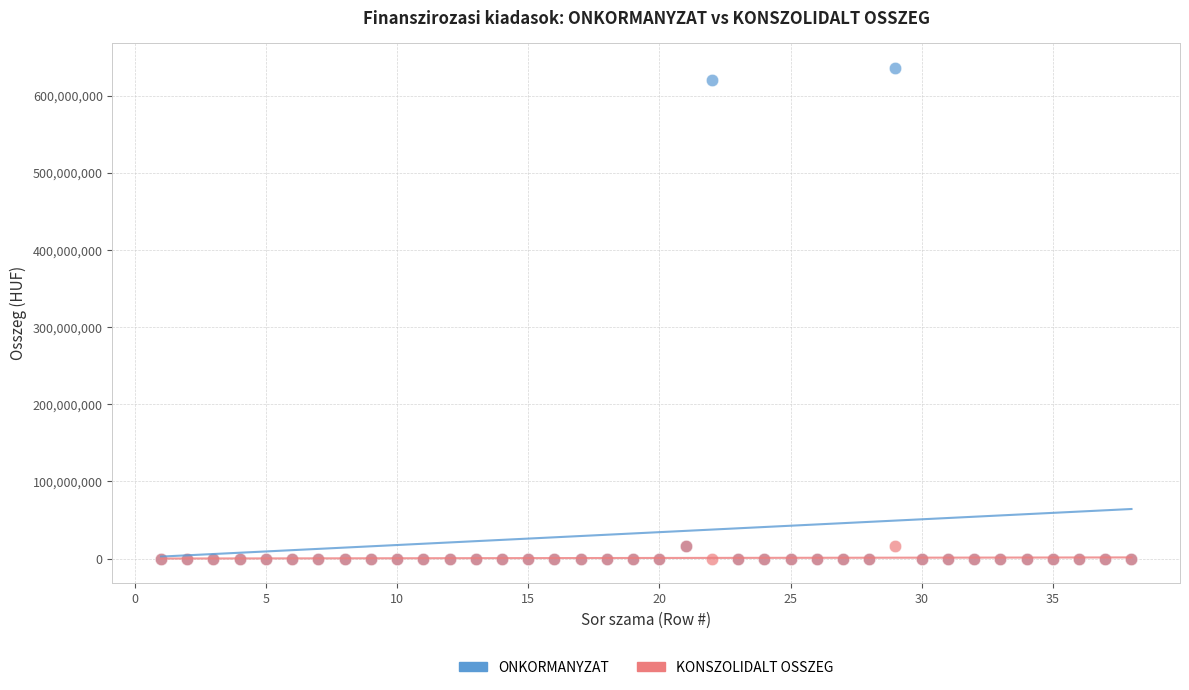

What are all the series names shown in the legend?

ONKORMANYZAT, KONSZOLIDALT OSSZEG